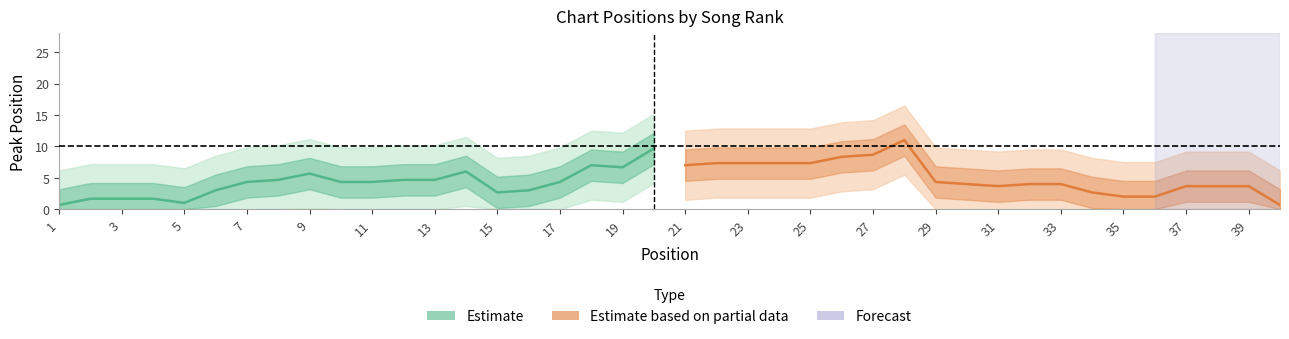

True or false: Estimate based on partial data and Estimate cross at least once.

True